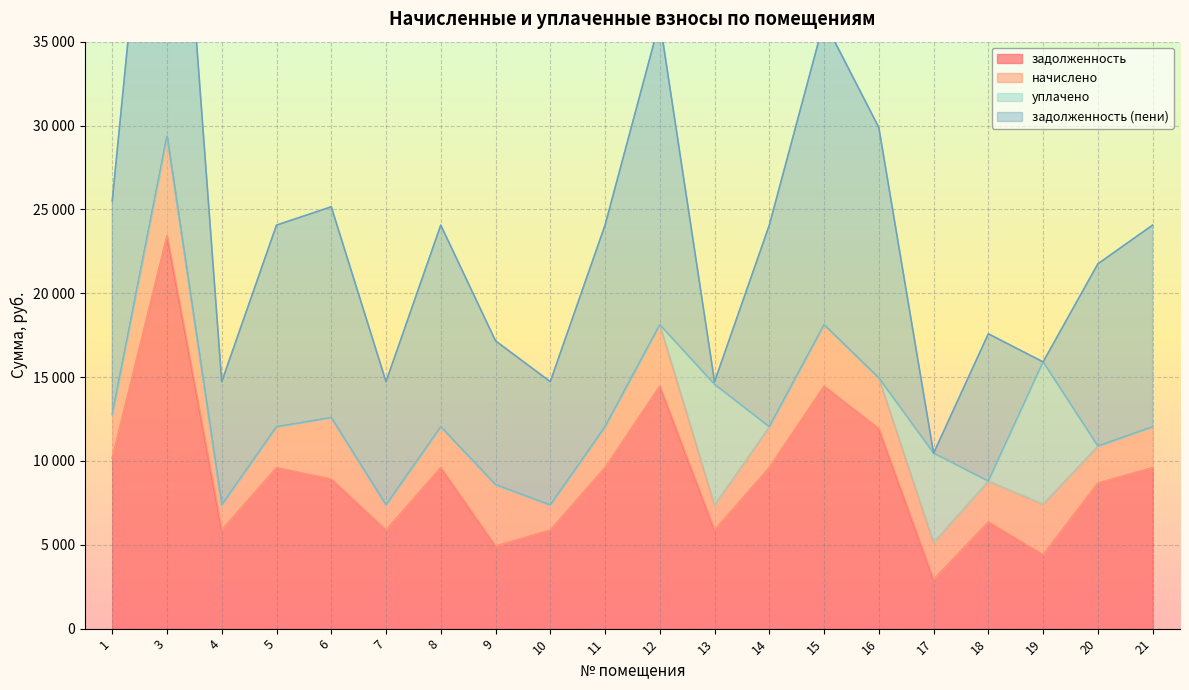

At which category does the chart reach its peak across all series?

3